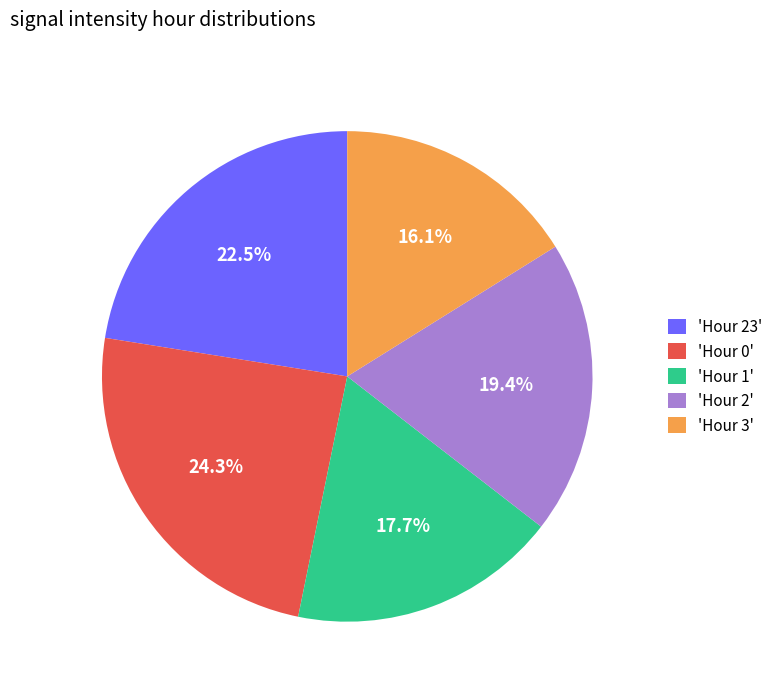

Rank the categories by value from lowest to highest.

'Hour 3', 'Hour 1', 'Hour 2', 'Hour 23', 'Hour 0'